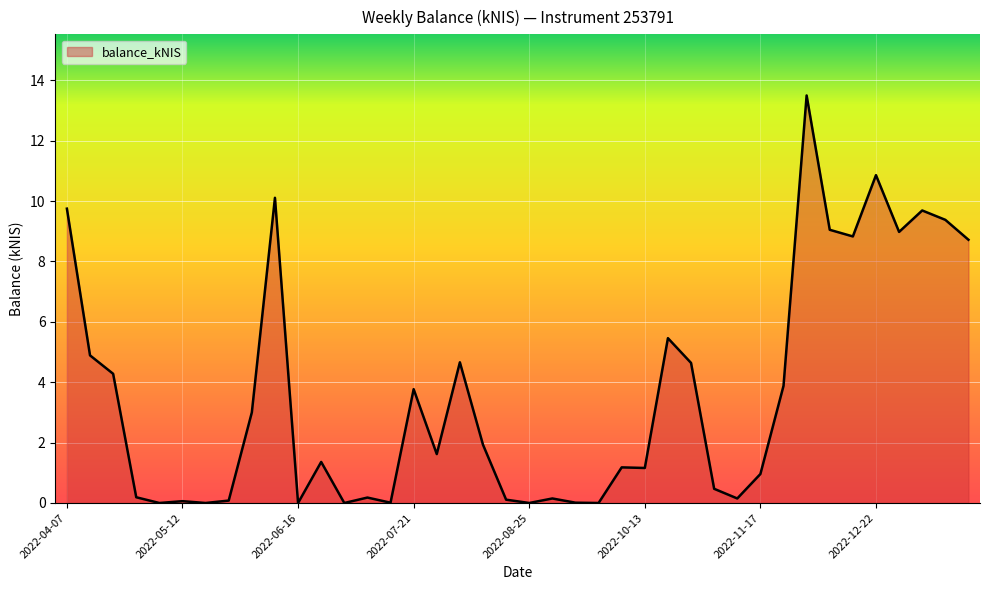

What is the greatest value displayed?

13.5